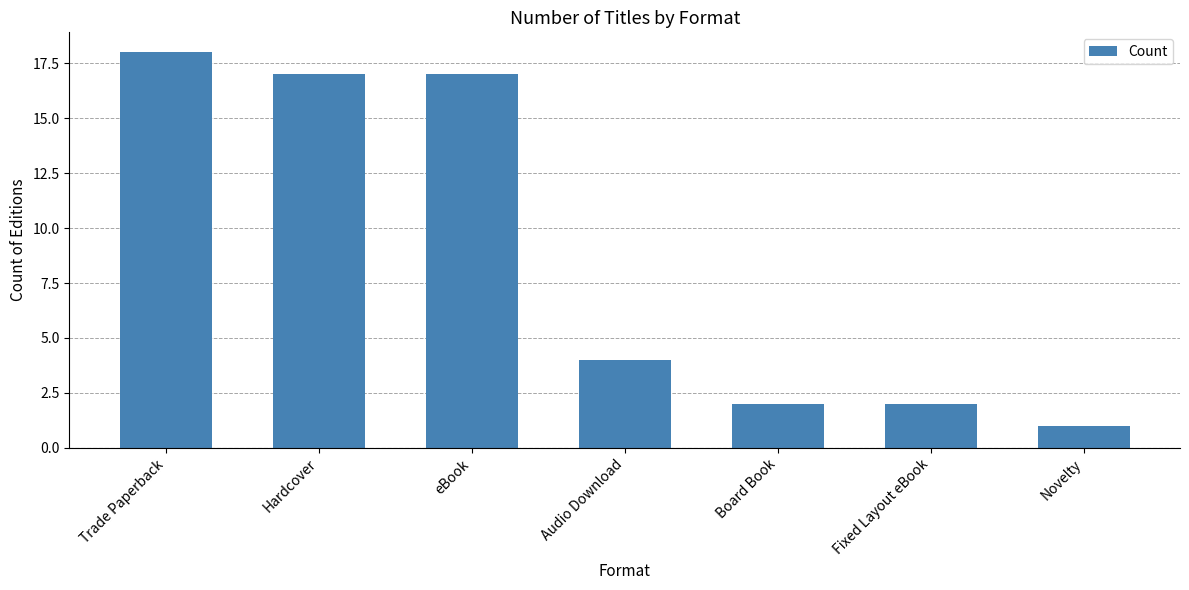

What is the average value?

9